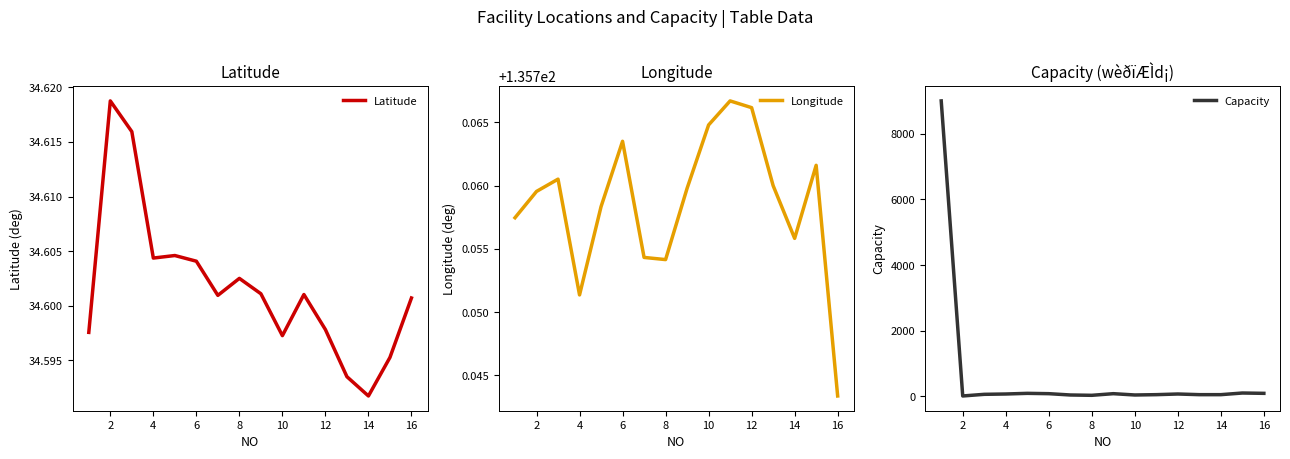

The Latitude series shows 47.8 at 8. True or false?

False